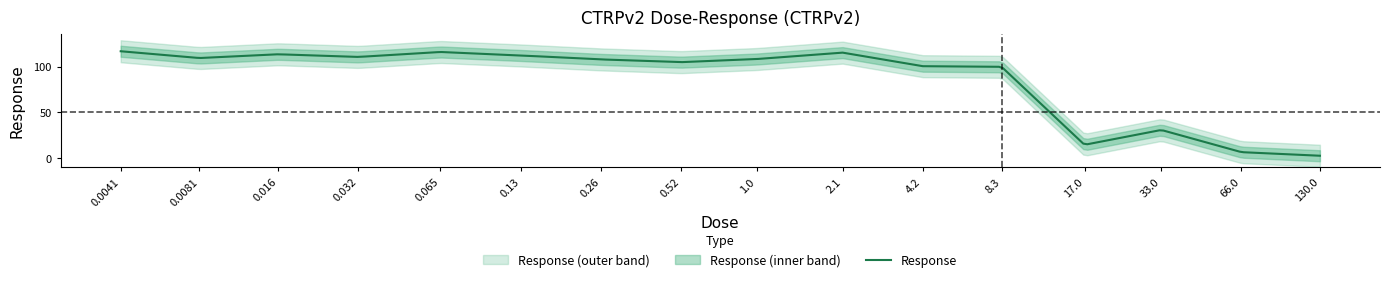

How many interior local valleys (lower than both neighbors) does the data have?

4